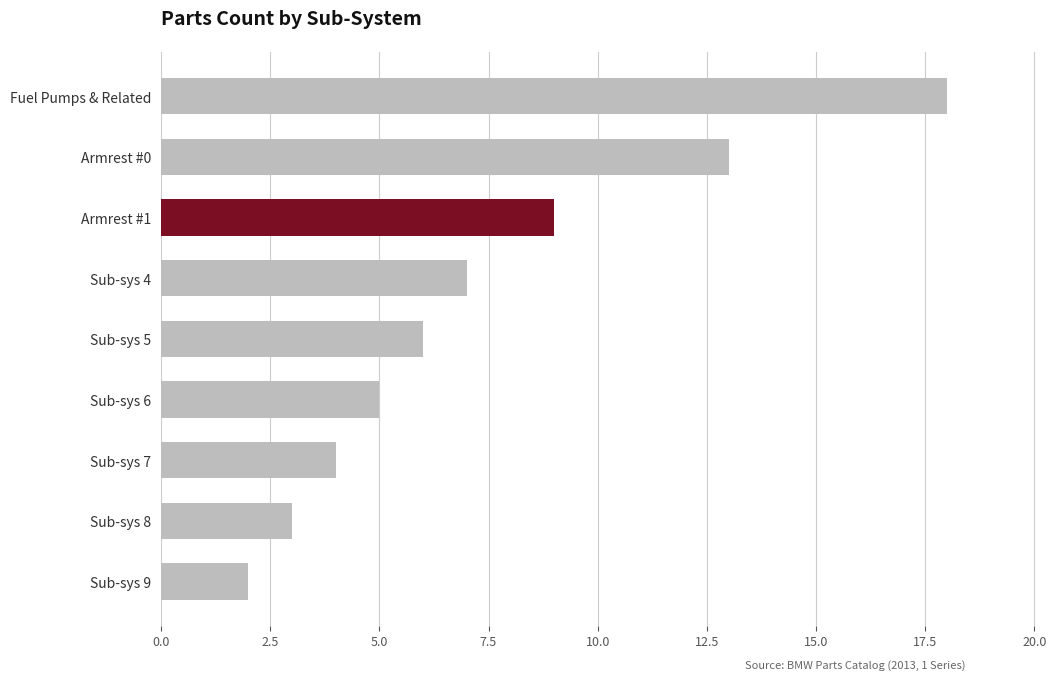

What is the average value?

7